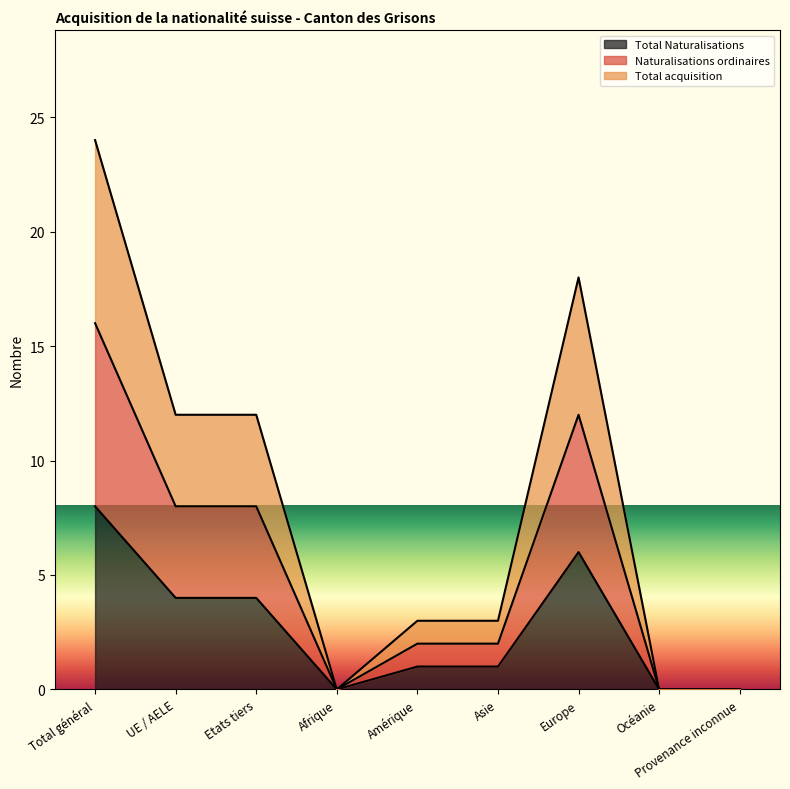

At how many categories does at least one series exceed 2?

6